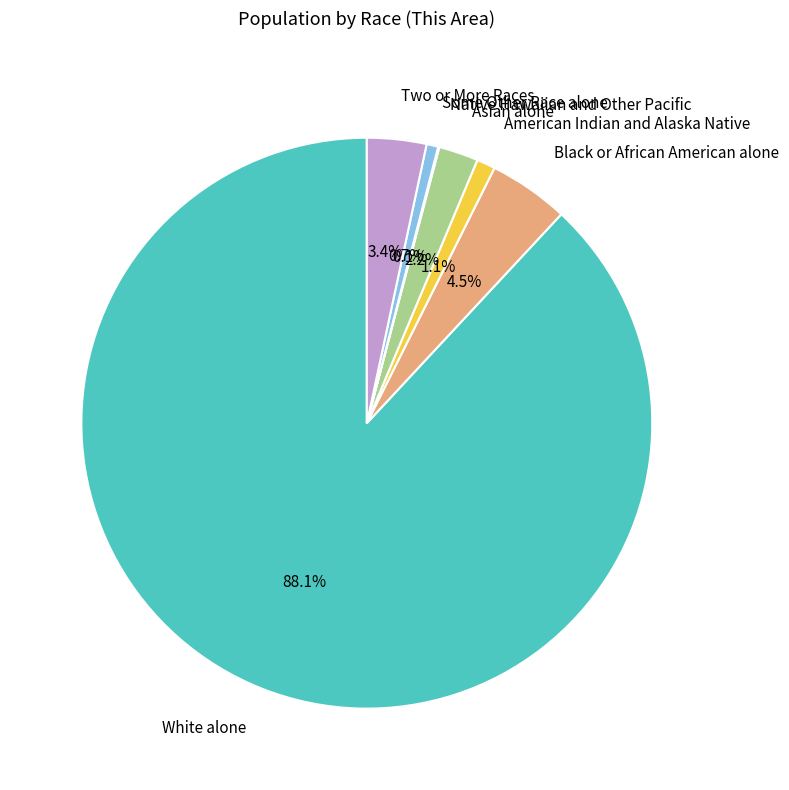

Between Asian alone and White alone, which is larger?

White alone